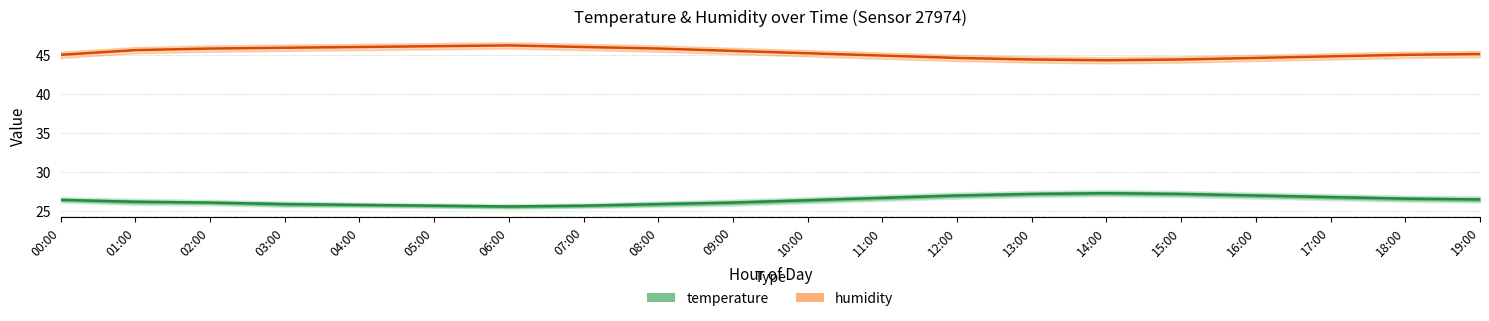

Which series has the largest total across all categories?

humidity